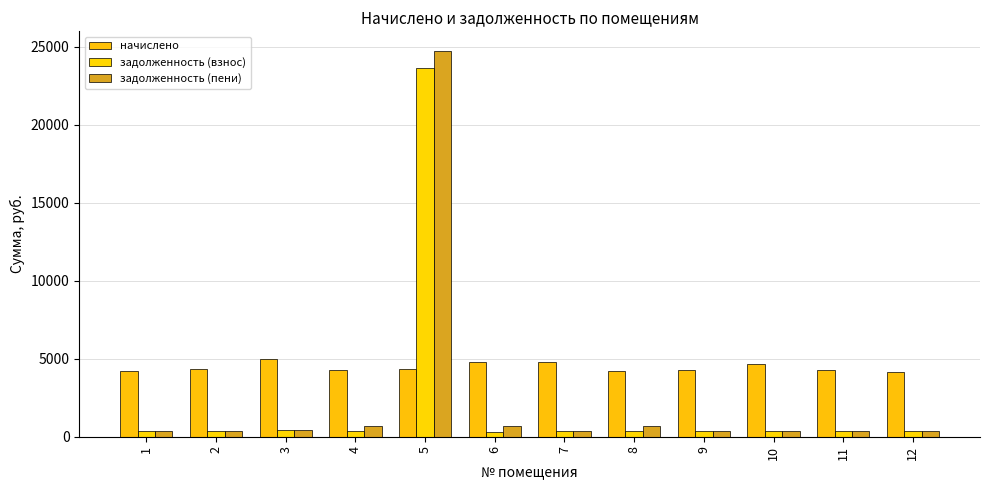

What is the spread (max minus min) of values at 11?

3945.9